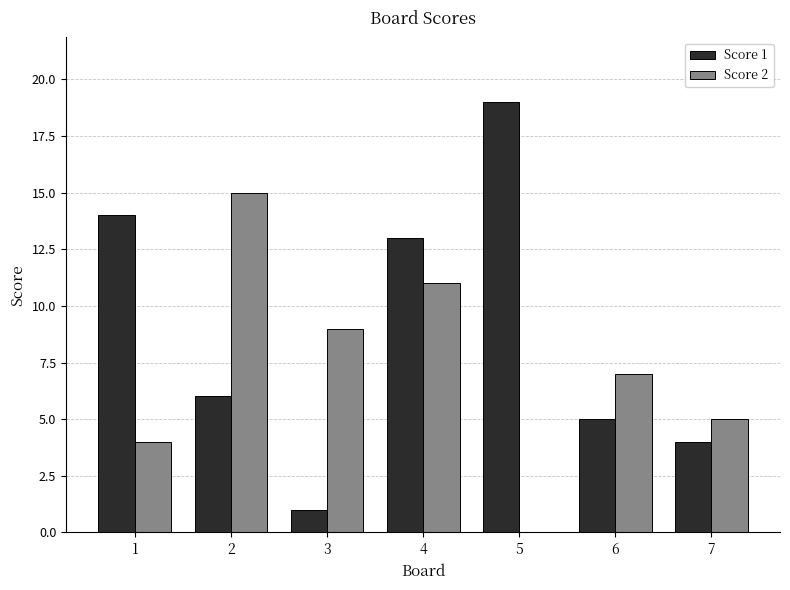

At which category is the sum across all series the highest?

4